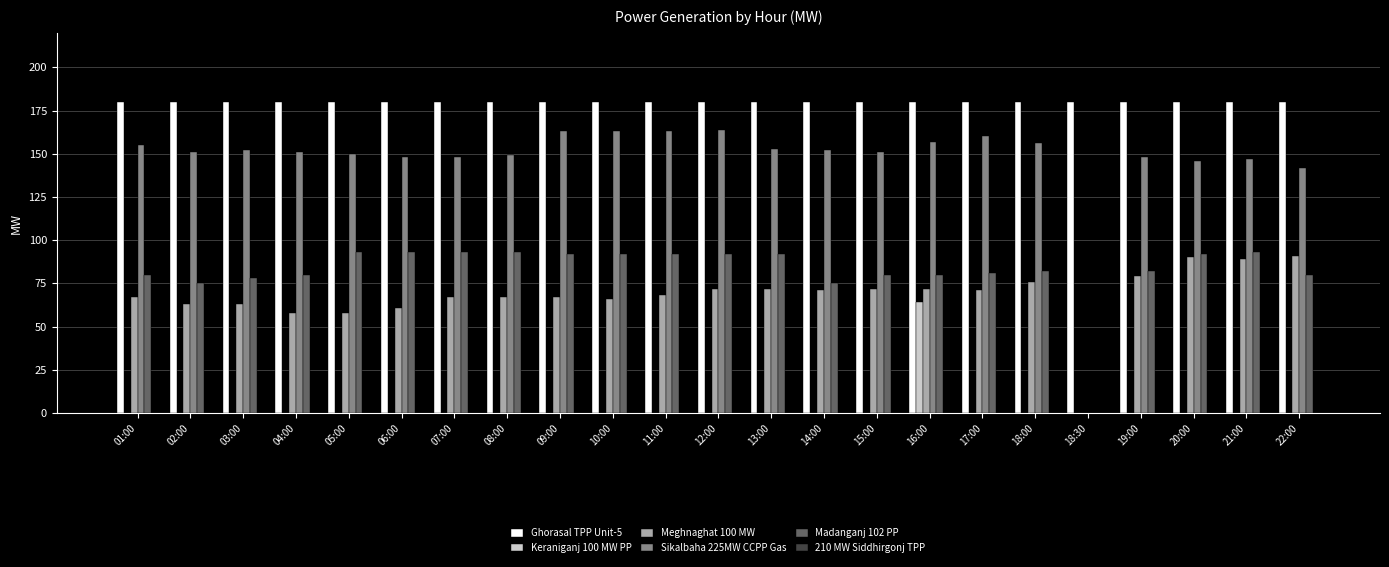

True or false: Meghnaghat 100 MW has a value of 67 at 08:00.

True